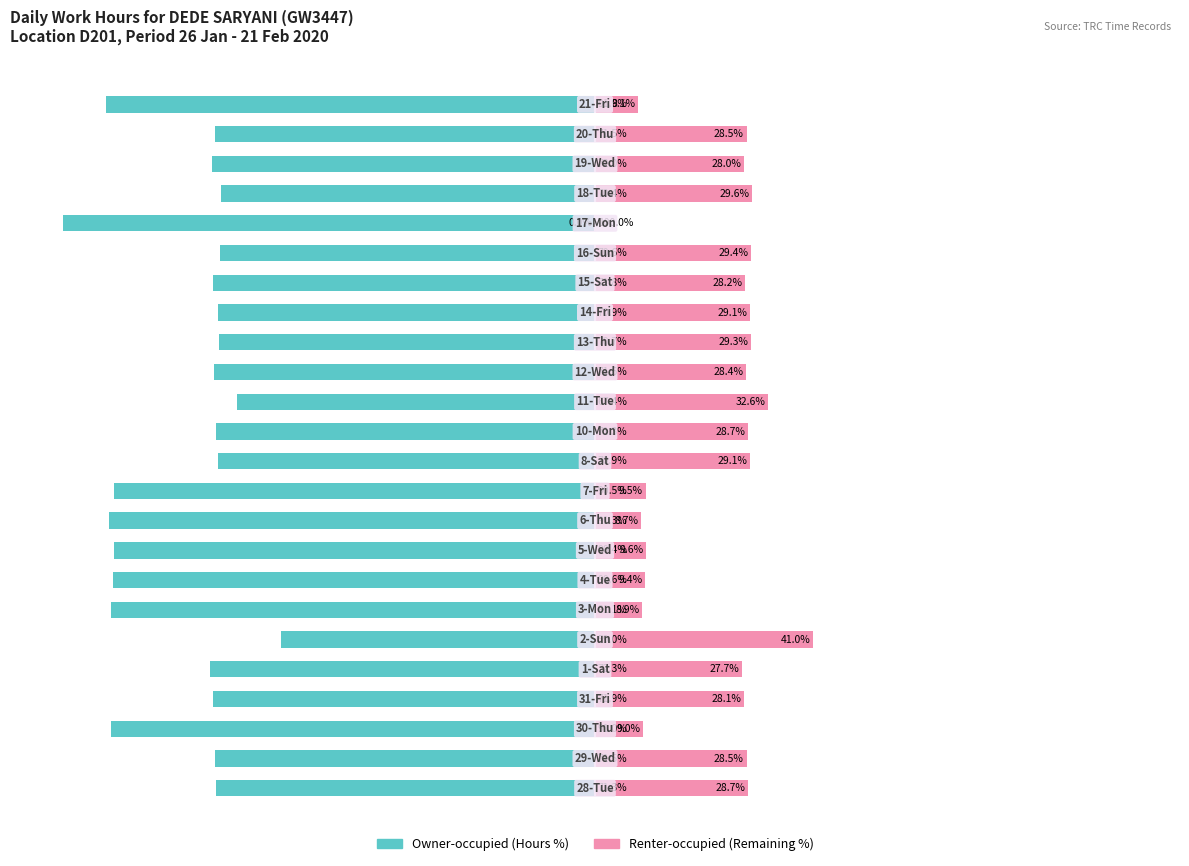

What are all the series names shown in the legend?

Owner-occupied, Renter-occupied